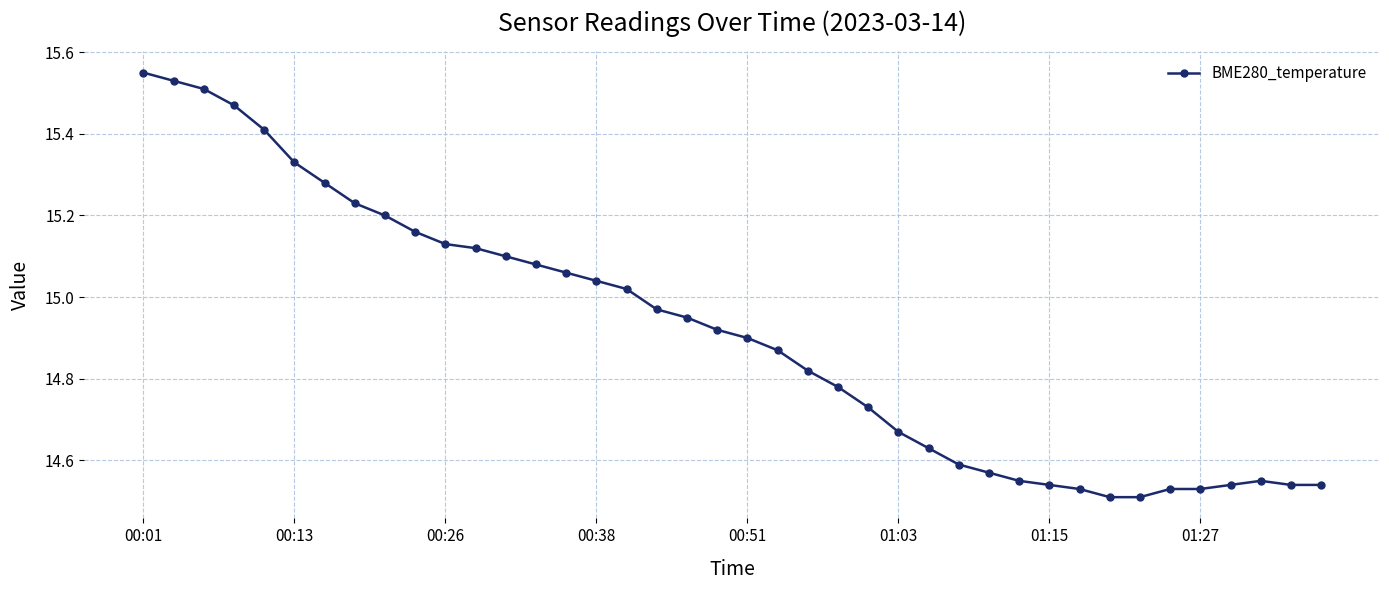

True or false: the data has more than 0 interior local peaks.

True